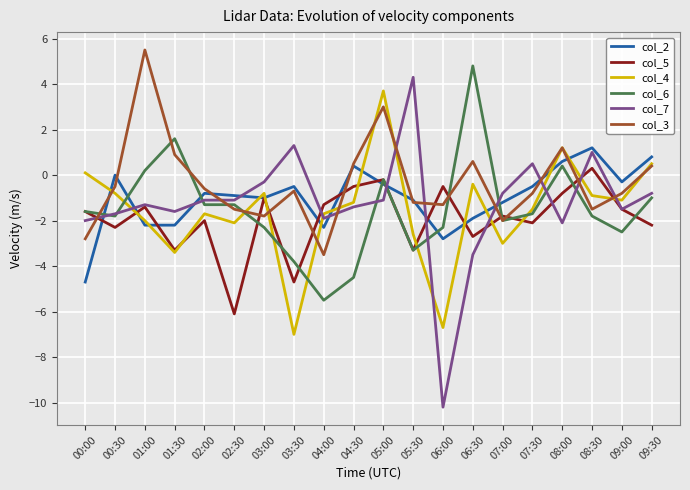

Is it true that col_4 equals -2.0 at 01:00?

True